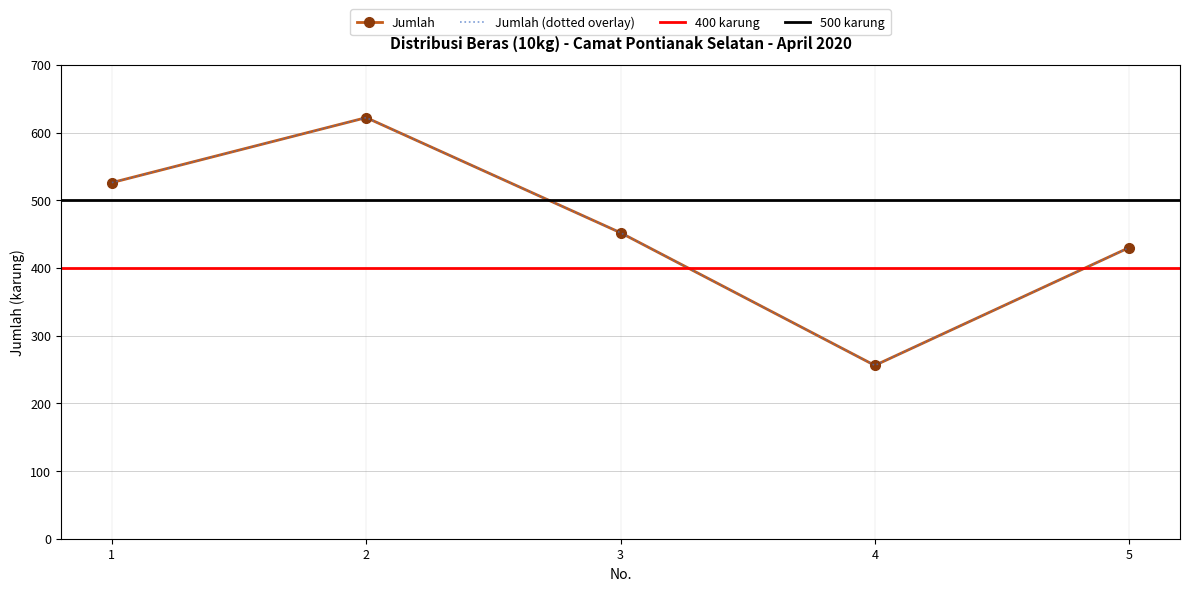

List the labels in order of value, smallest first.

4, 5, 3, 1, 2